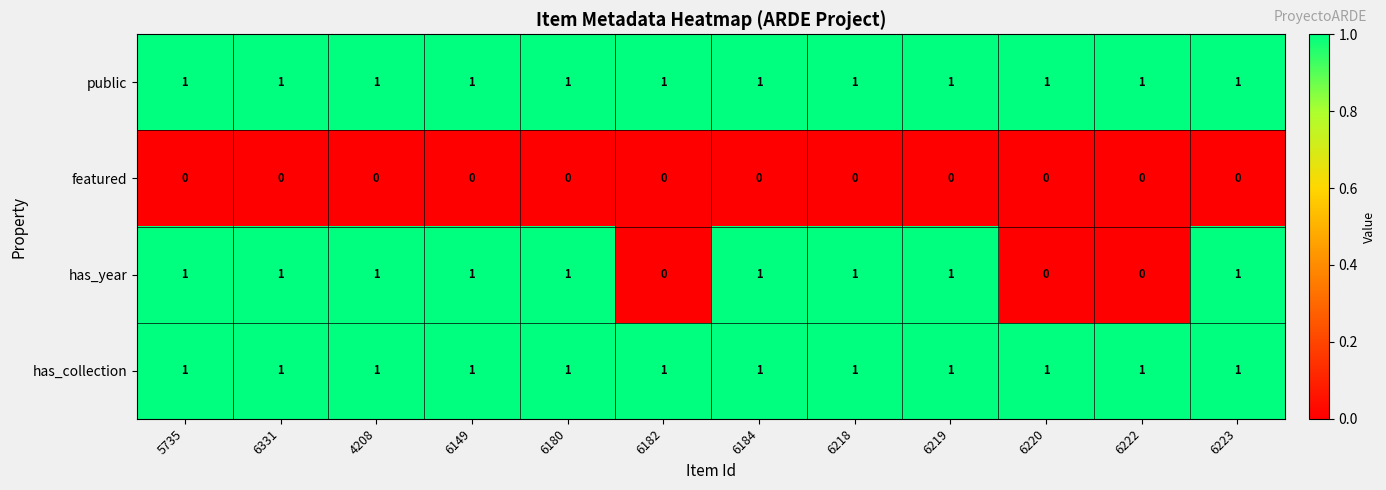

Is it true that has_collection equals 2 at 6149?

False